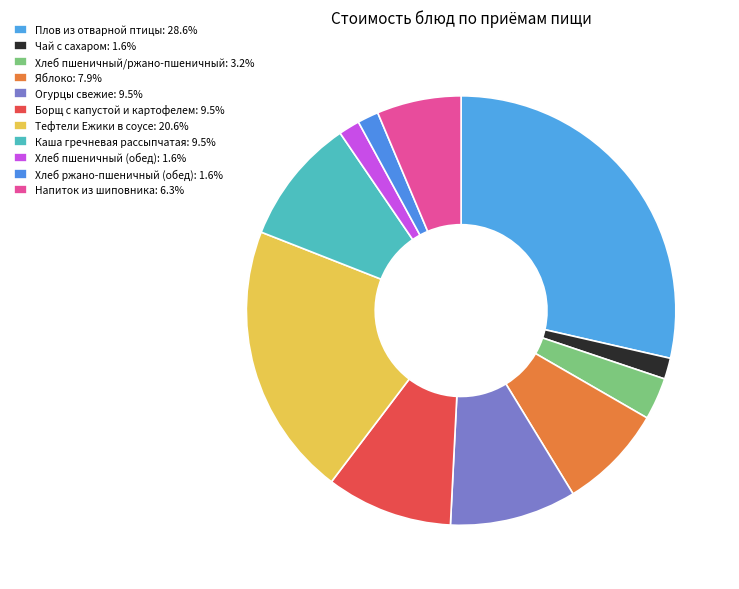

How many segments does this pie chart have?

11